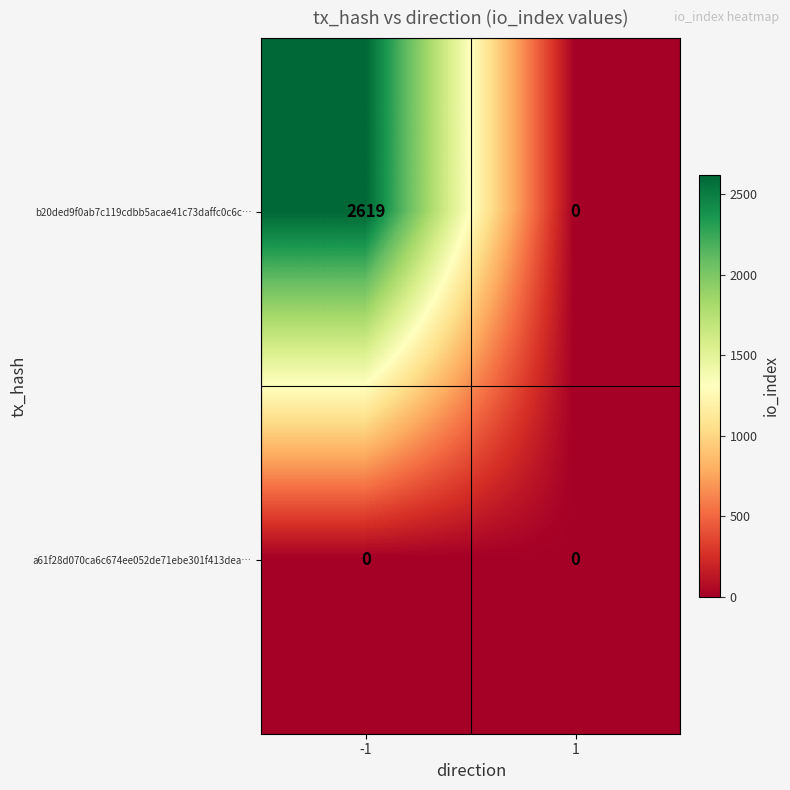

Rank the series by their maximum value, from highest to lowest.

b20ded9f0ab7c119cdbb5acae41c73daffc0c6c…, a61f28d070ca6c674ee052de71ebe301f413dea…